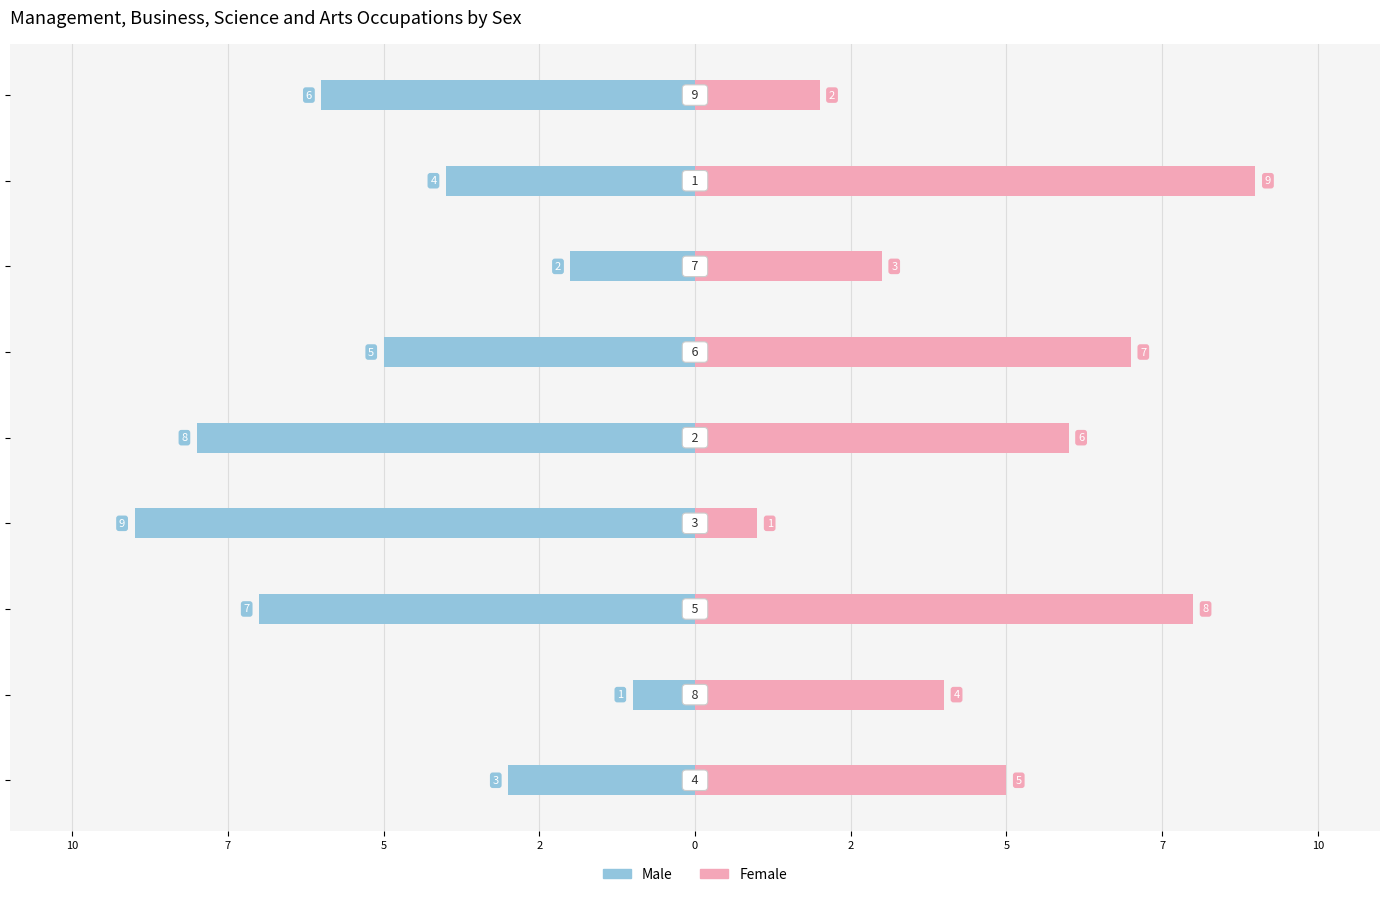

Rank the series by their average value, from lowest to highest.

Male, Female